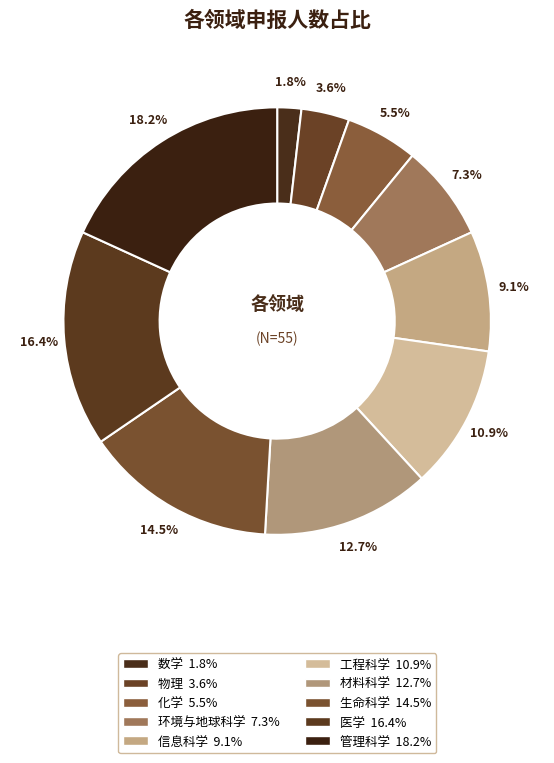

How many slices are in this pie chart?

10